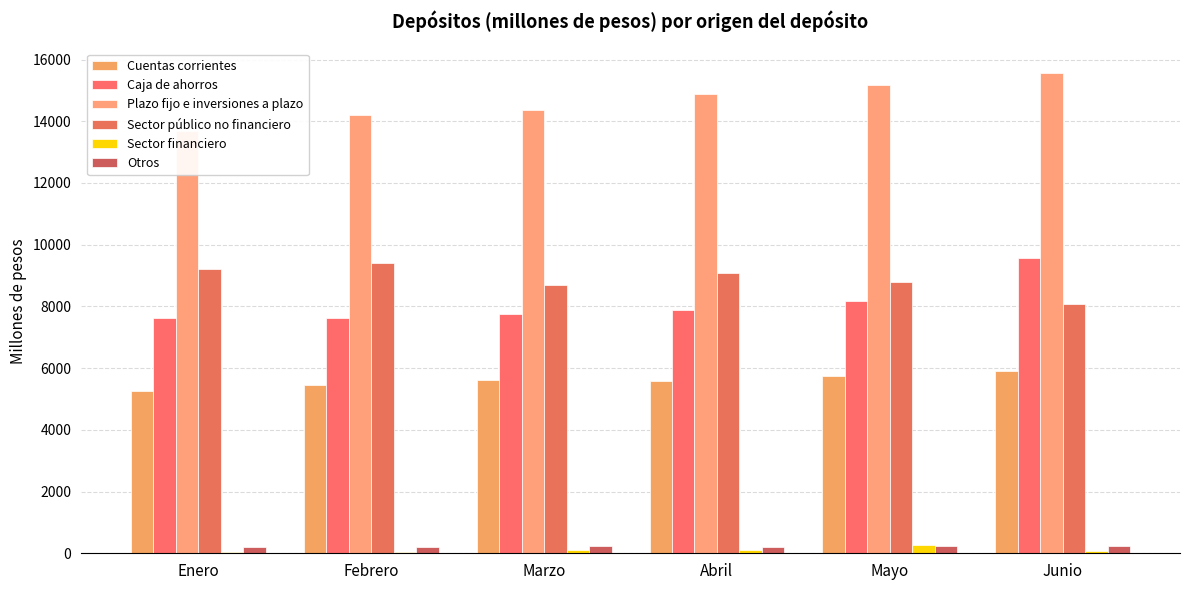

How many groups of bars are there?

6